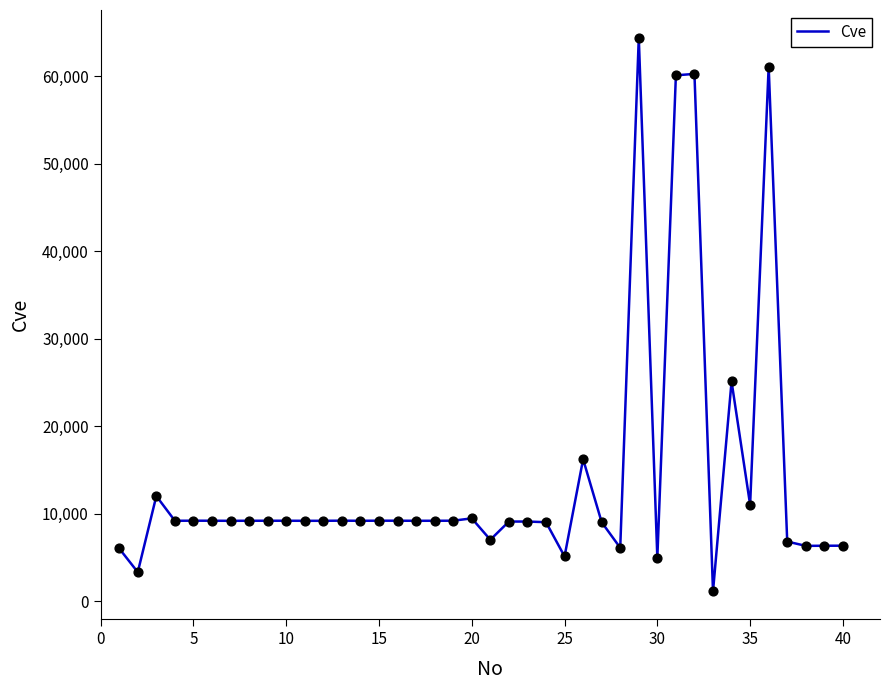

What is the greatest value displayed?

64405